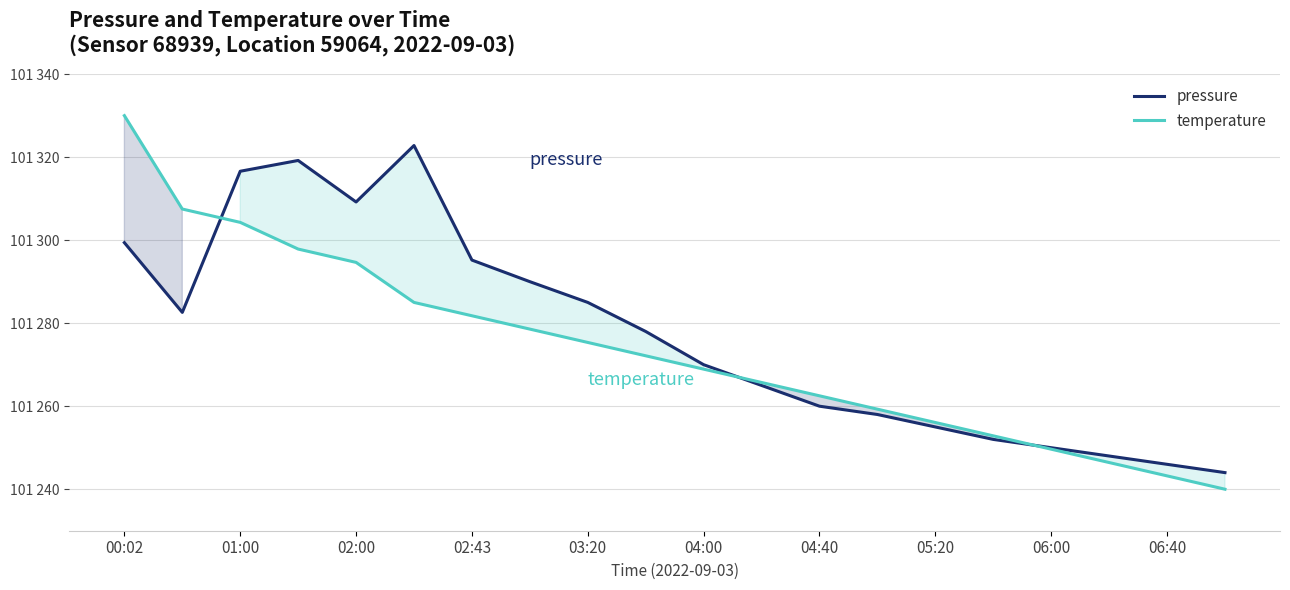

What is the average value of the temperature series?

101273.6